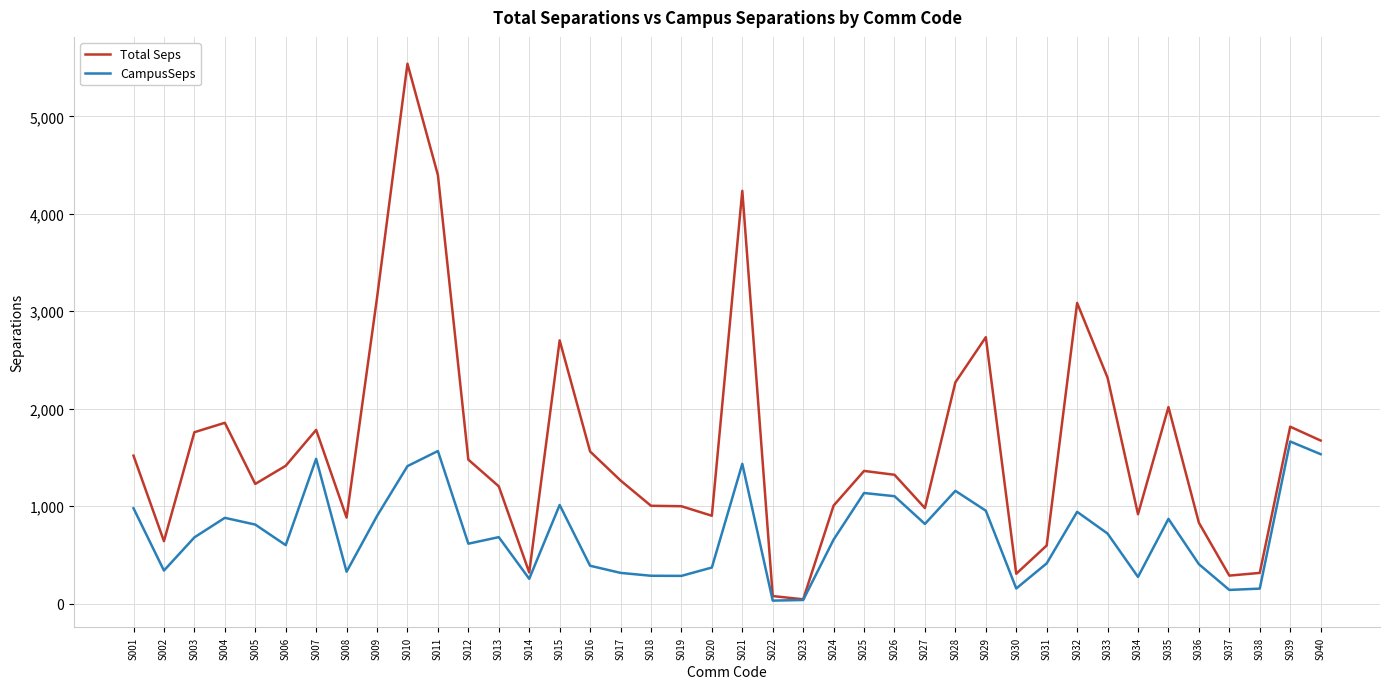

Which series has the widest spread of values?

Total Seps